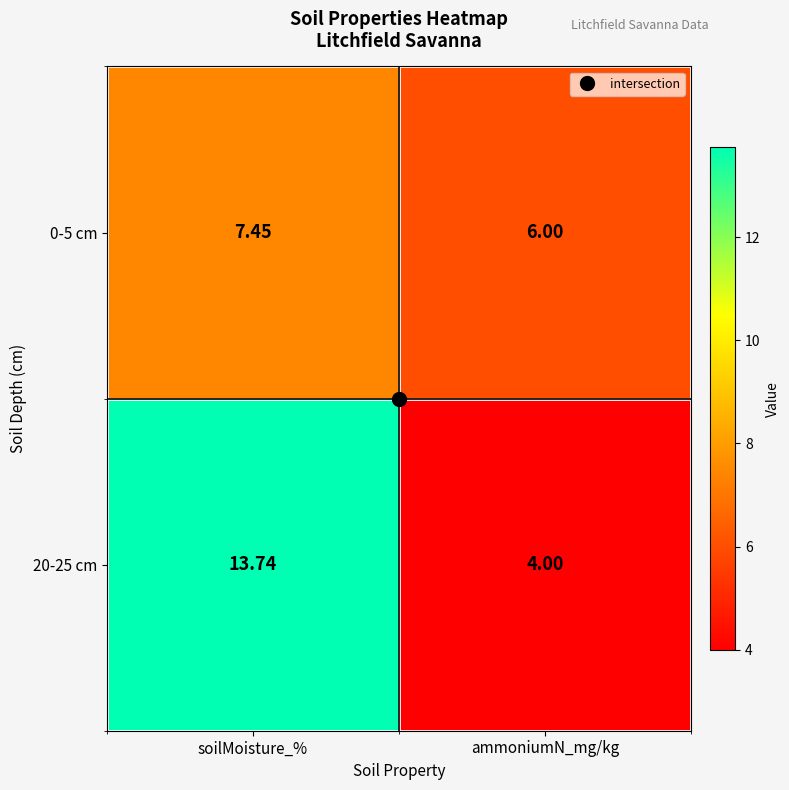

What is the difference between the highest and lowest values at soilMoisture_%?

6.3